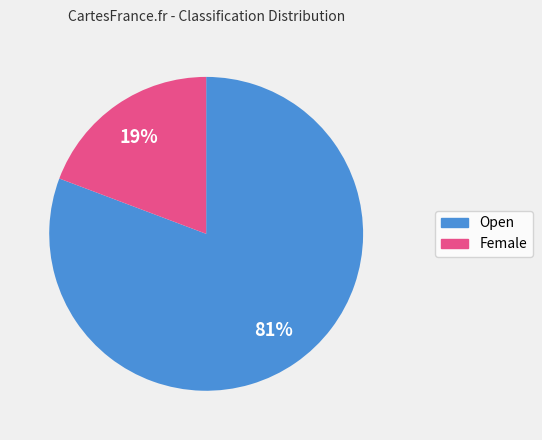

To the nearest percent, what is the combined percentage of Female and Open?

100%